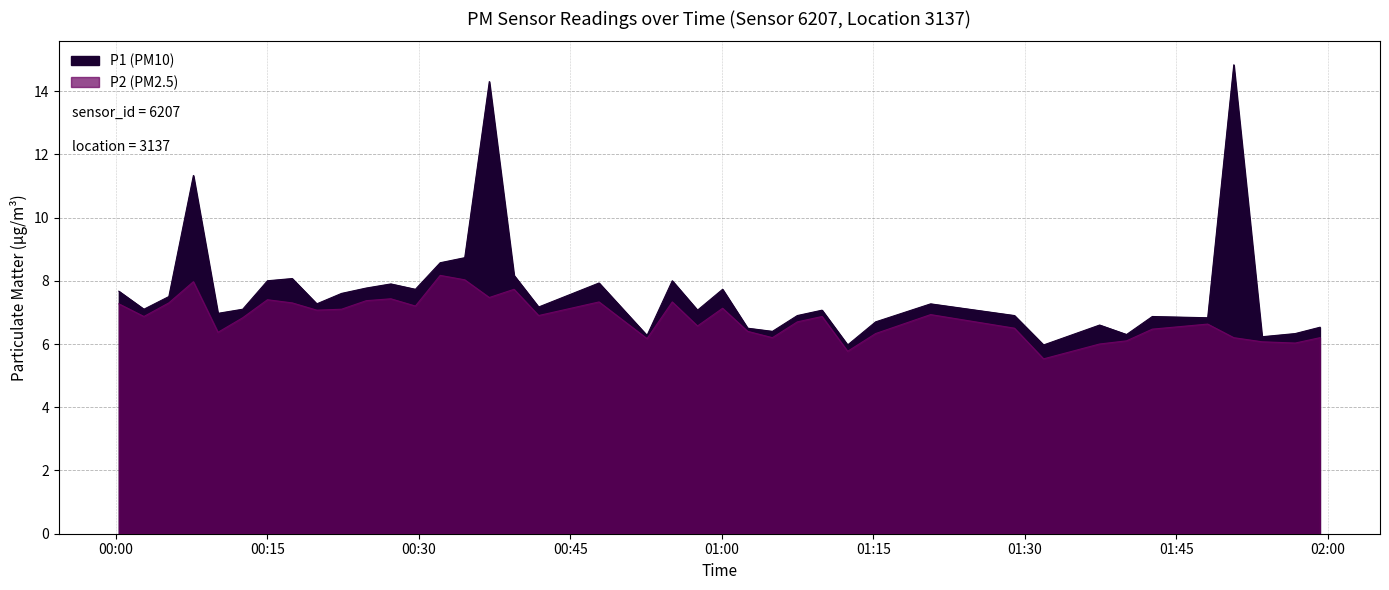

What is the difference between the P1 values at 2022-09-23T00:34:32 and 2022-09-23T00:47:50?

0.8